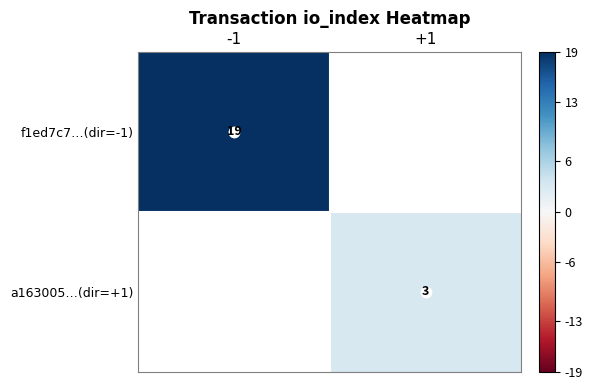

At how many categories does at least one series exceed 14?

1